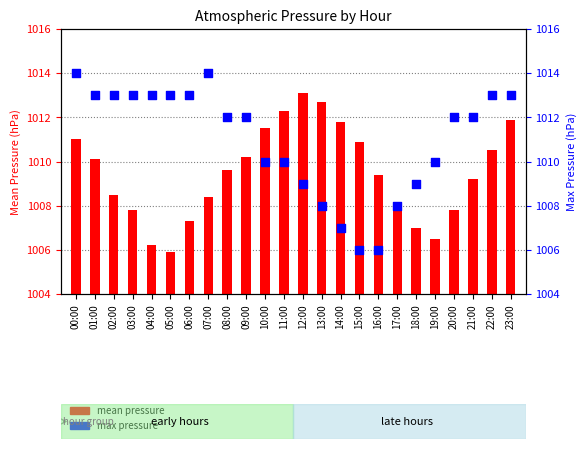

Which series has the largest total across all categories?

max pressure